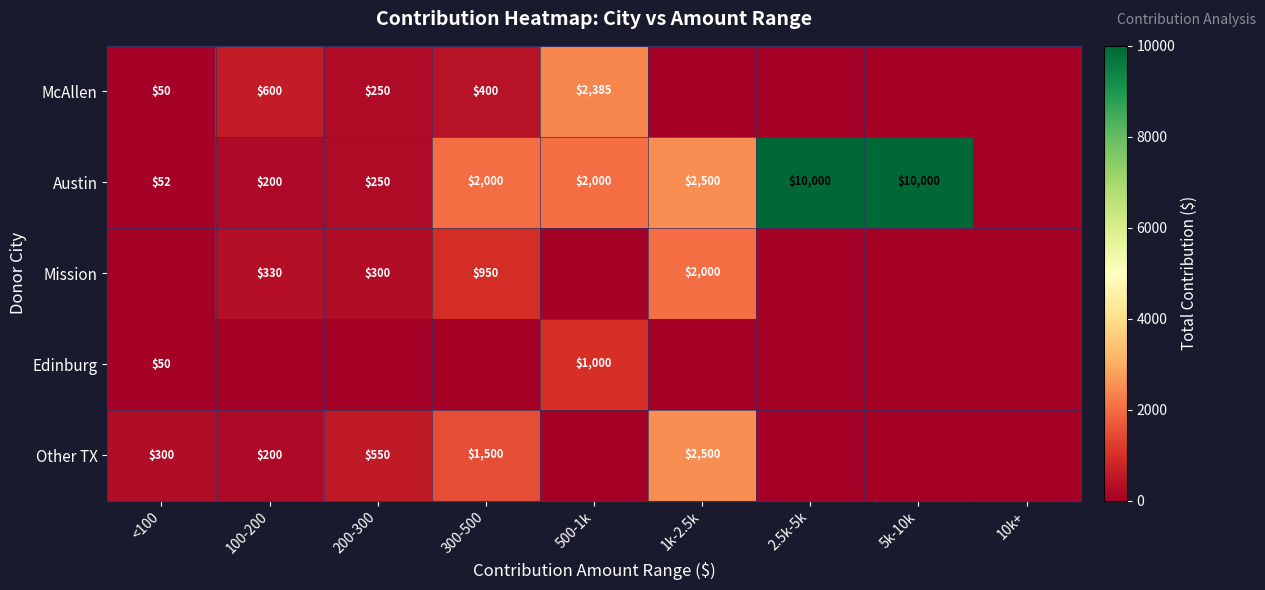

The value of Other TX at 1k-2.5k is 1319. True or false?

False